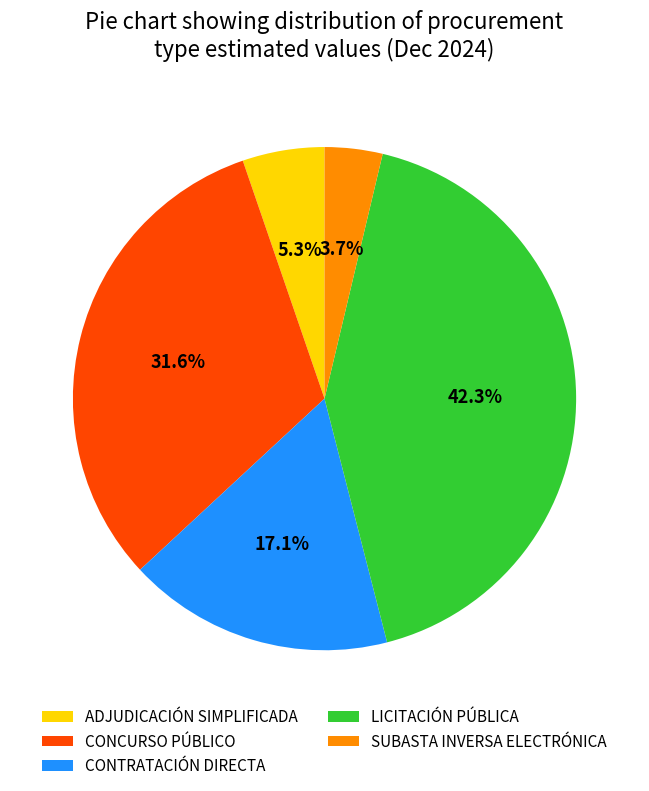

Between LICITACIÓN PÚBLICA and CONTRATACIÓN DIRECTA, which is larger?

LICITACIÓN PÚBLICA